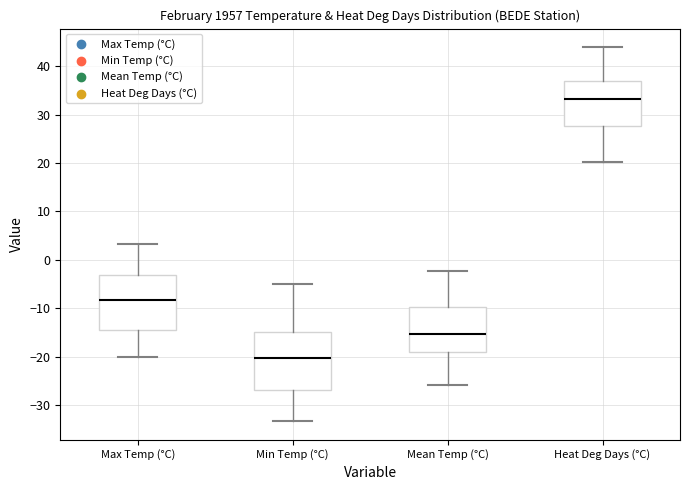

Reading left to right, transcribe this box plot: for each box, give where its median line is, the range the box spans, and where its two whiskers end, as read against the y-axis. The values are not printed on the chart, so give them approximately, as read against the axis.

Max Temp (°C): median -8, box -14 to -3, whiskers -20 to 3
Min Temp (°C): median -20, box -27 to -15, whiskers -33 to -5
Mean Temp (°C): median -15, box -19 to -10, whiskers -26 to -2
Heat Deg Days (°C): median 33, box 28 to 37, whiskers 20 to 44